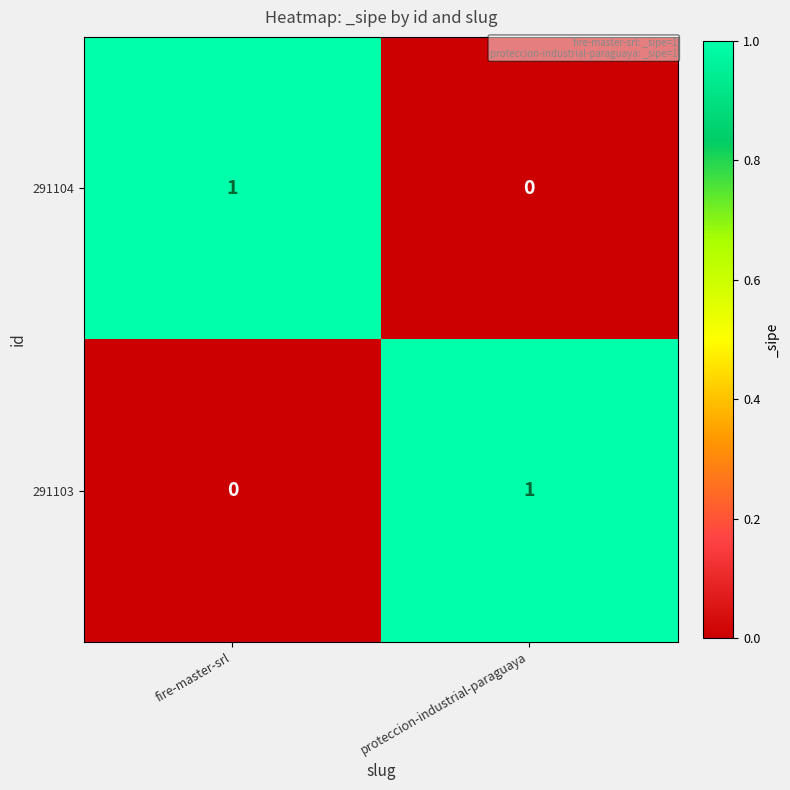

How many values in the 291104 series are below 1?

1